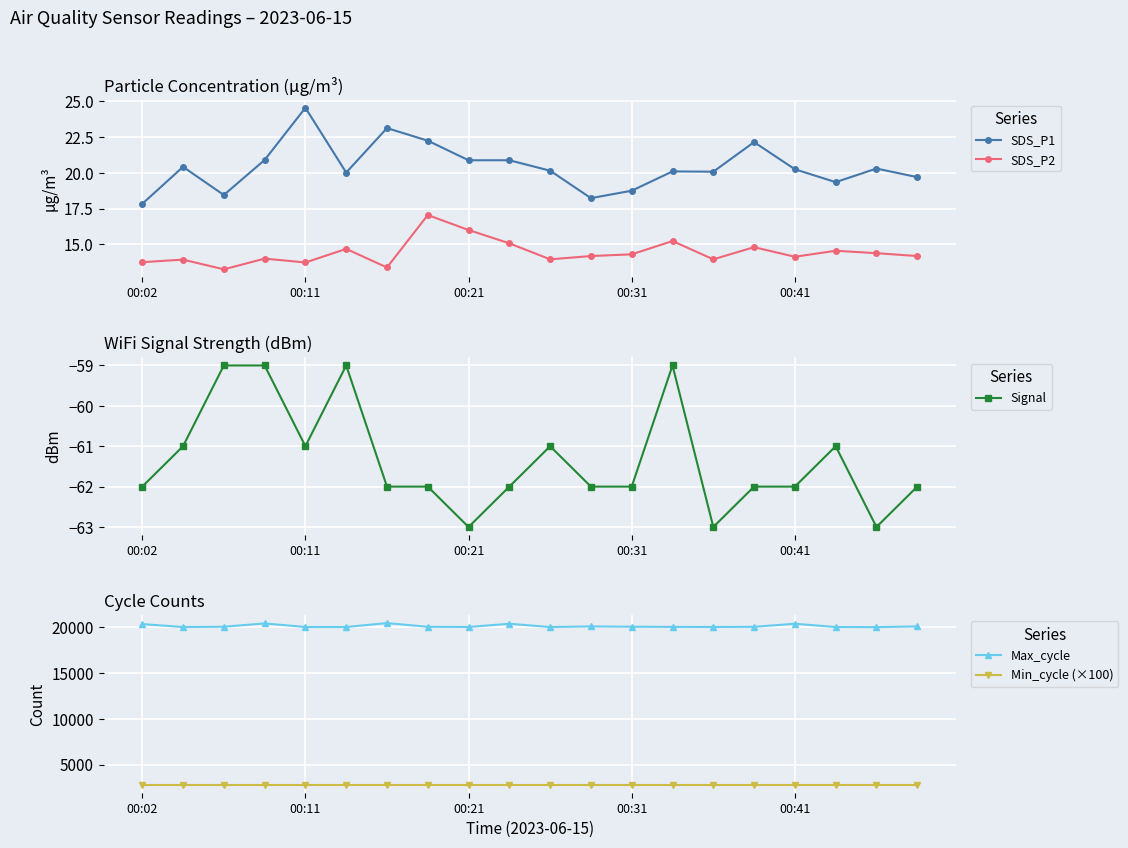

At 10, list the series in order from largest to smallest.

Max_cycle, Min_cycle (×100), SDS_P1, SDS_P2, Signal